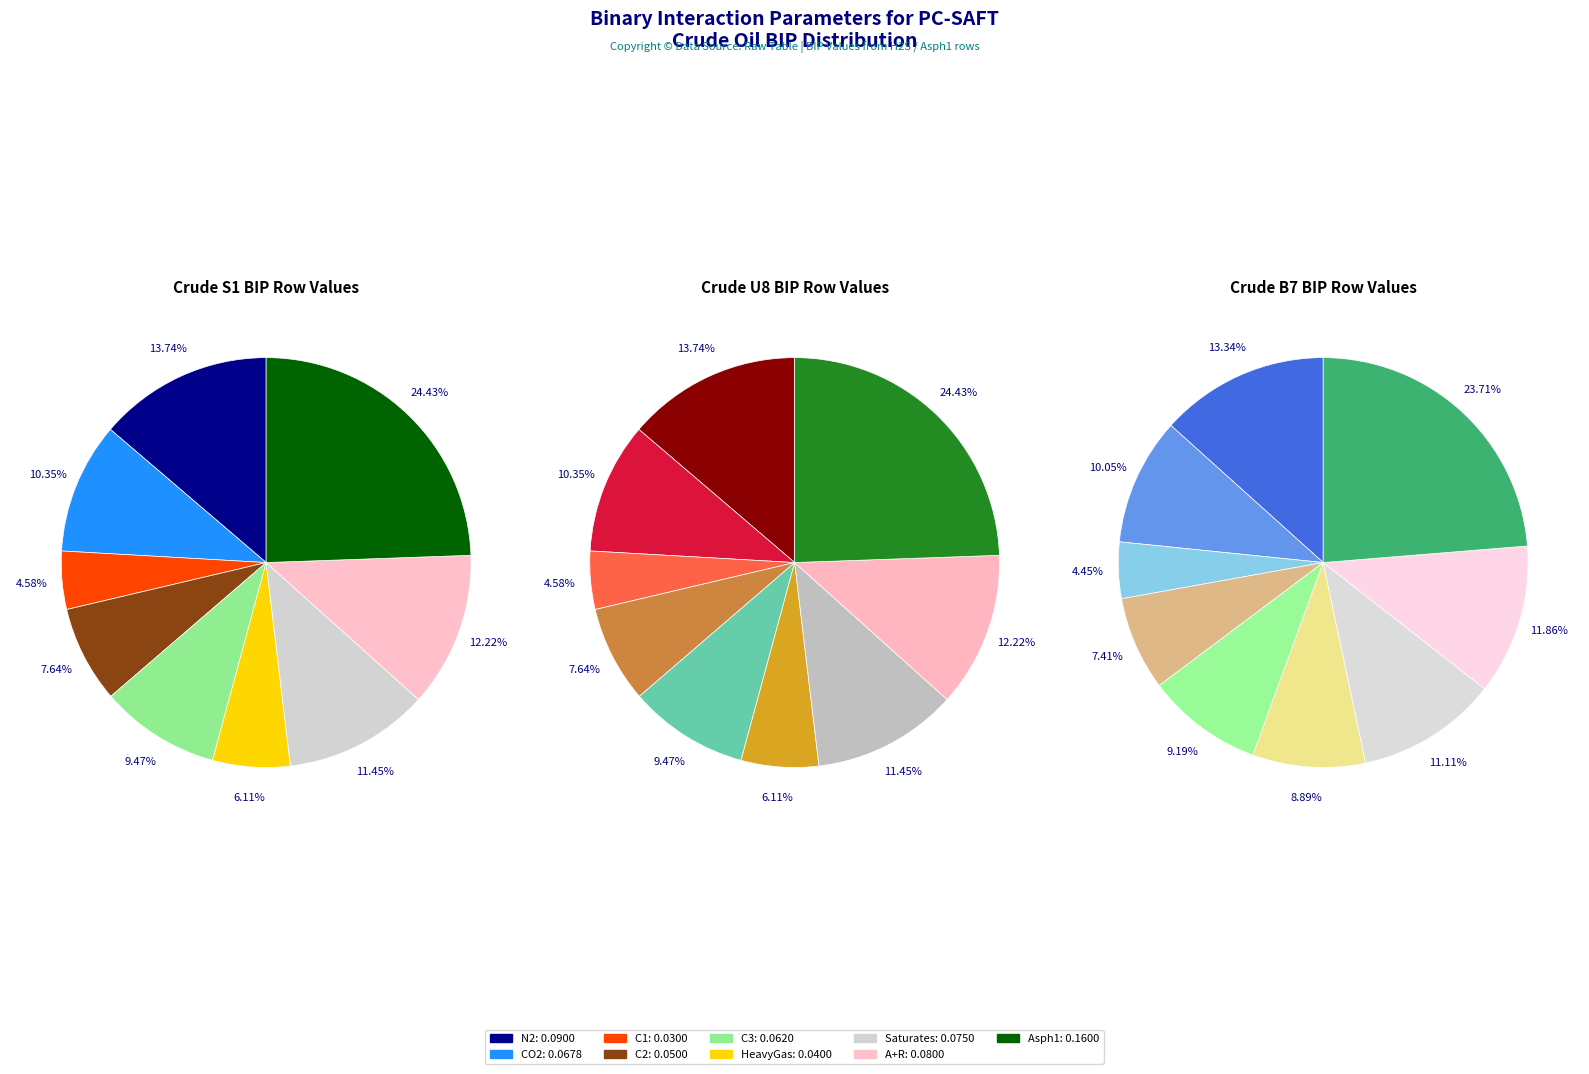

How many slices are in this pie chart?

9